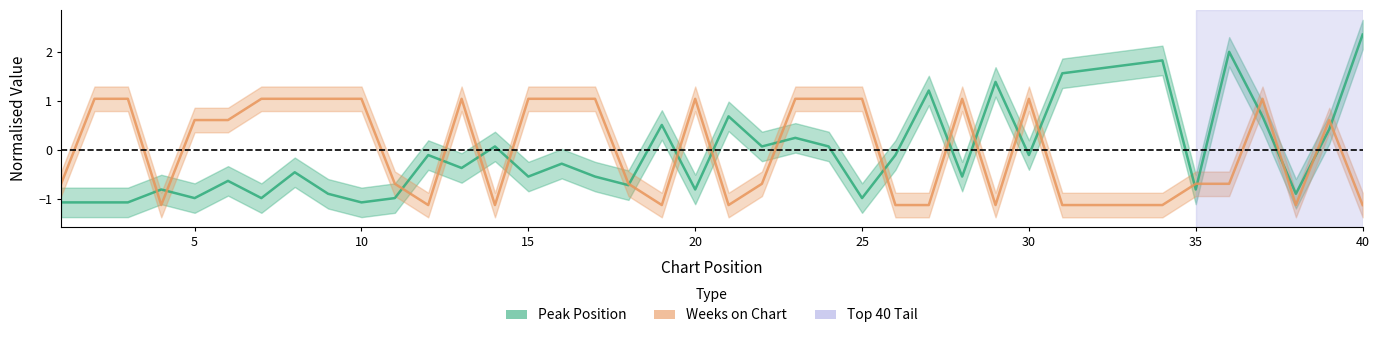

What is the smallest value displayed?

-1.1